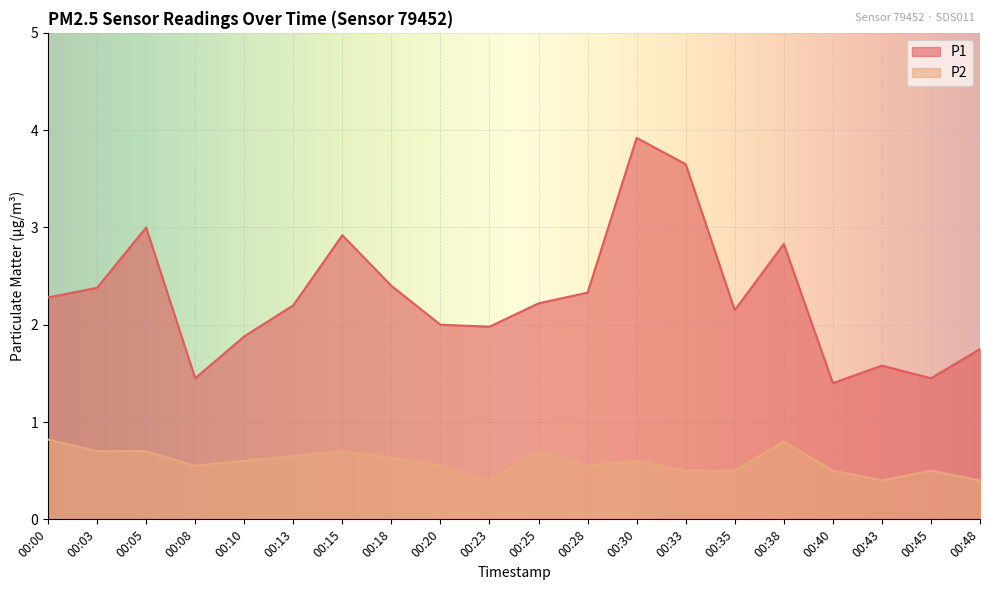

Where is the first local minimum for P2?

00:08